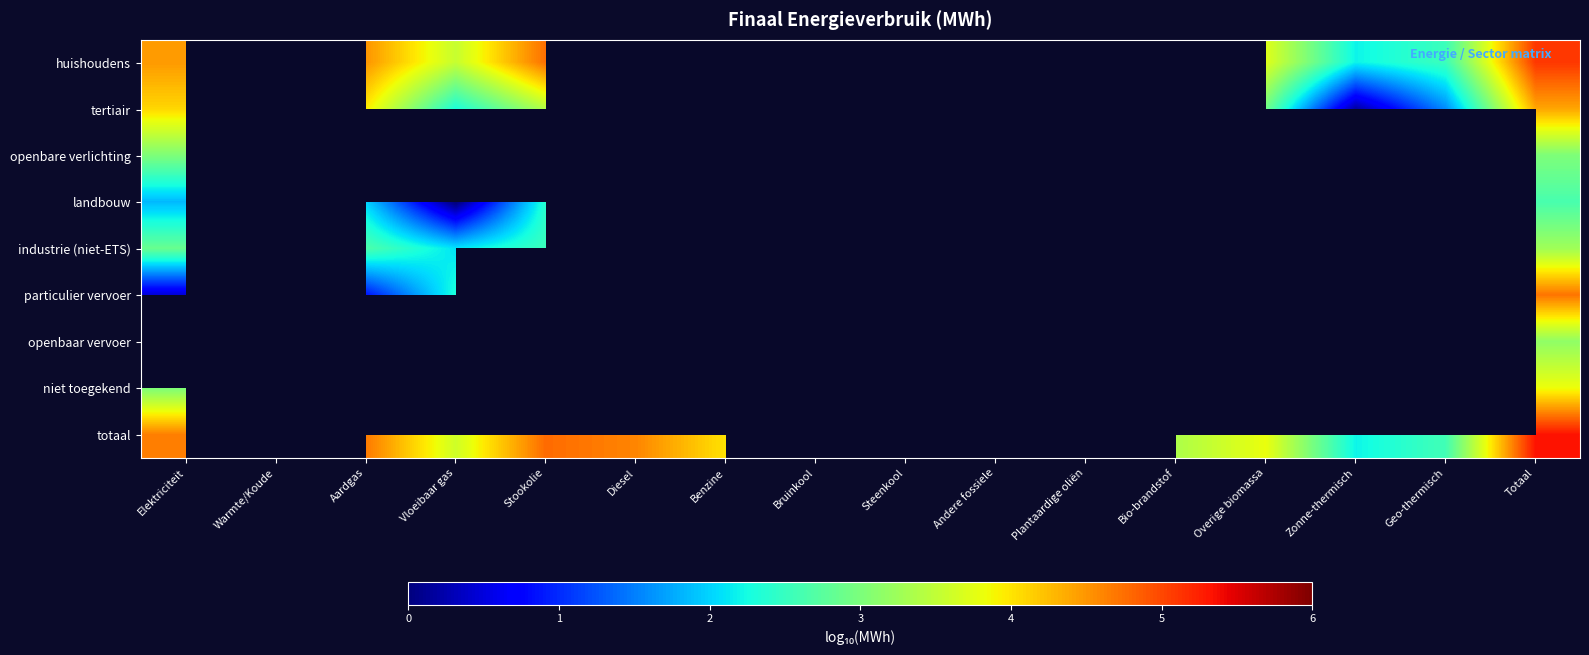

Is the value of industrie (niet-ETS) at Vloeibaar gas greater than the value of niet toegekend at Aardgas?

No